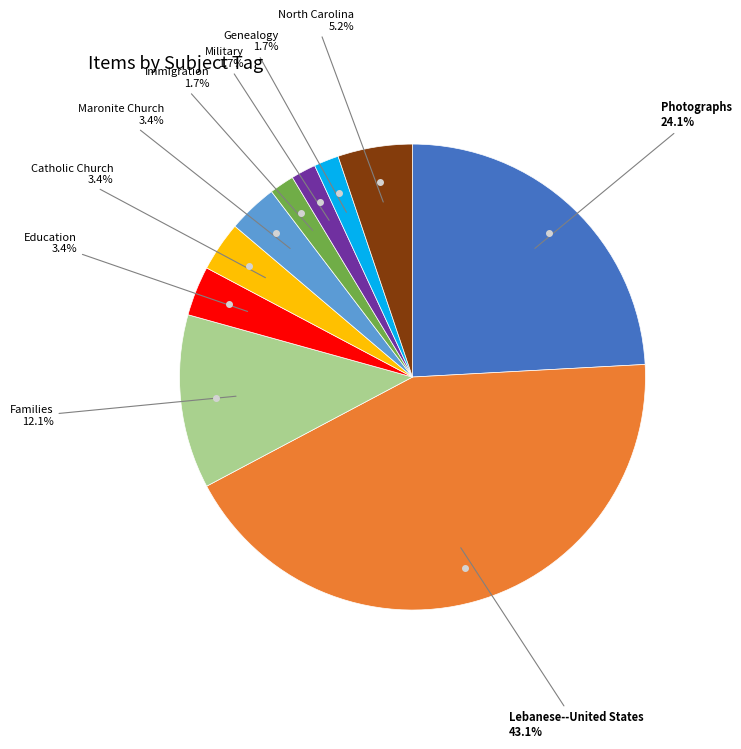

To the nearest percent, what is the difference between the largest and smallest slice percentages?

41%